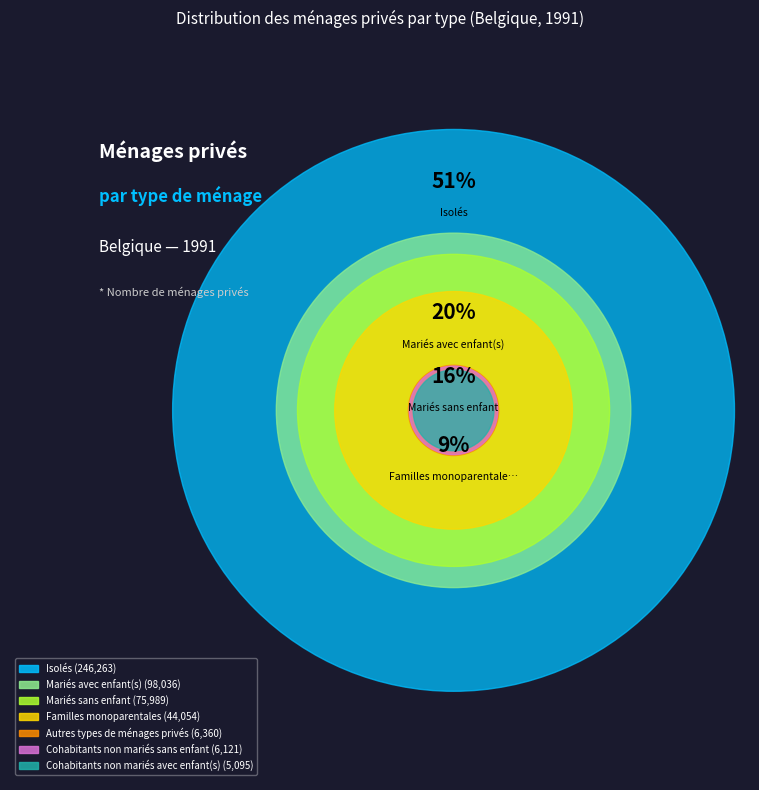

Does Mariés avec enfant(s) account for over 50% of the chart?

No